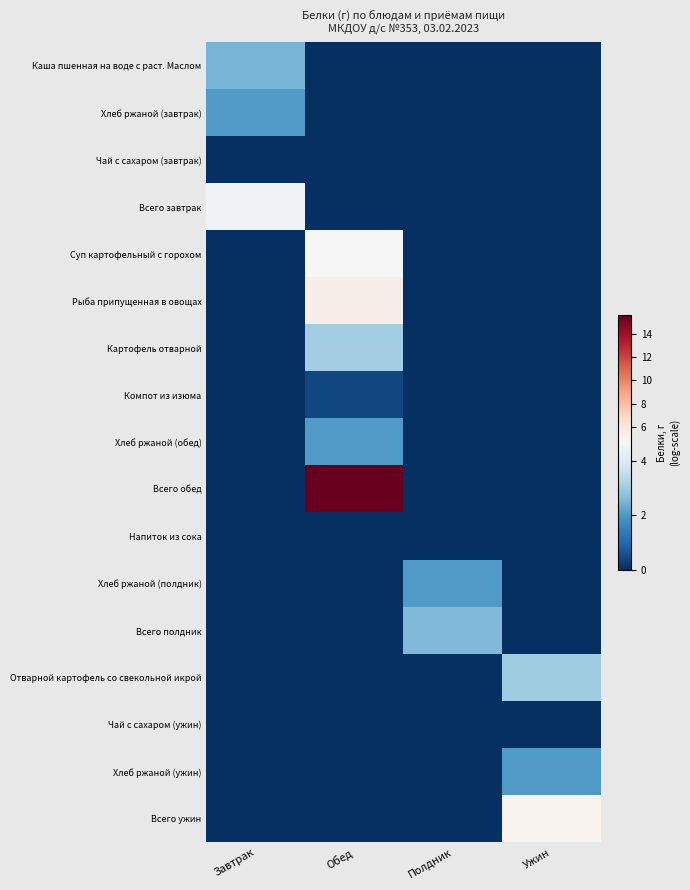

Which series has the widest spread of values?

Всего обед